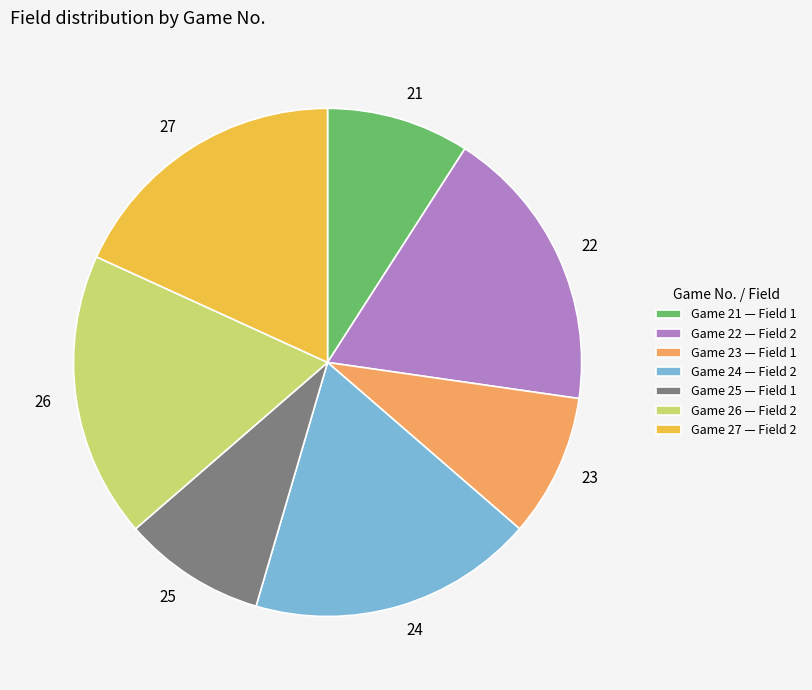

Is it true that 22 is 10% of the pie?

False